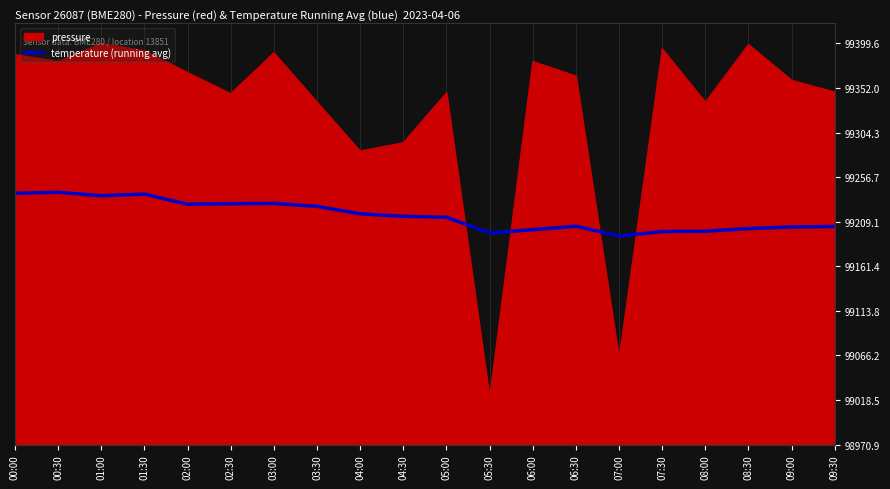

The value at 09:00 is 232.5. True or false?

True